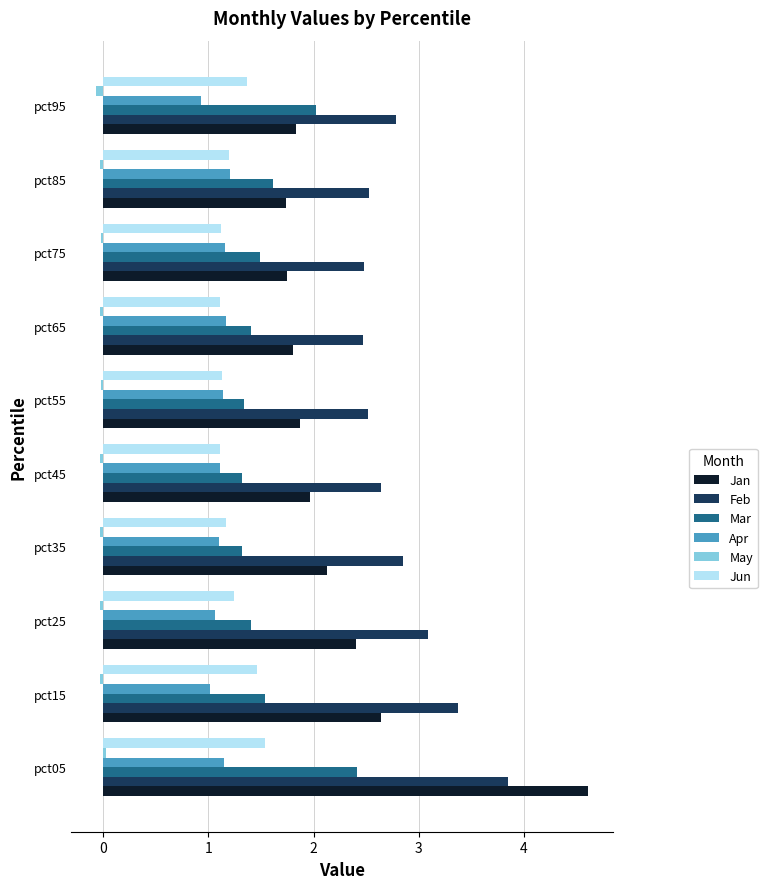

What is the sum of all Jun values?

12.4